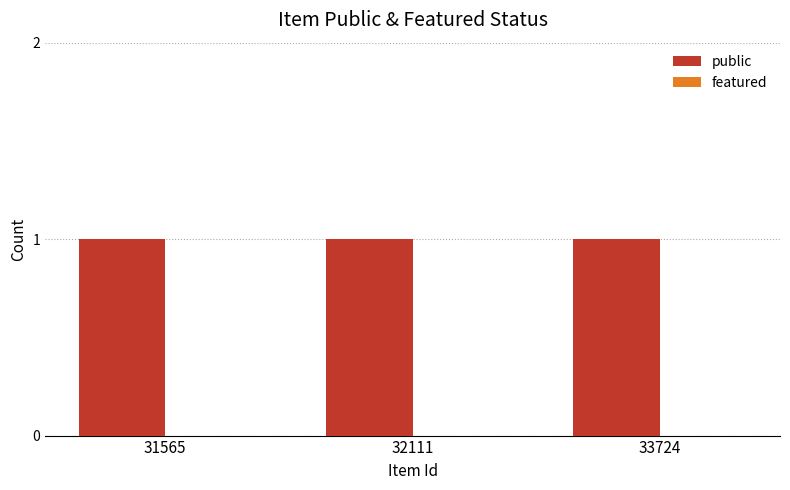

At how many categories does at least one series exceed 0?

3